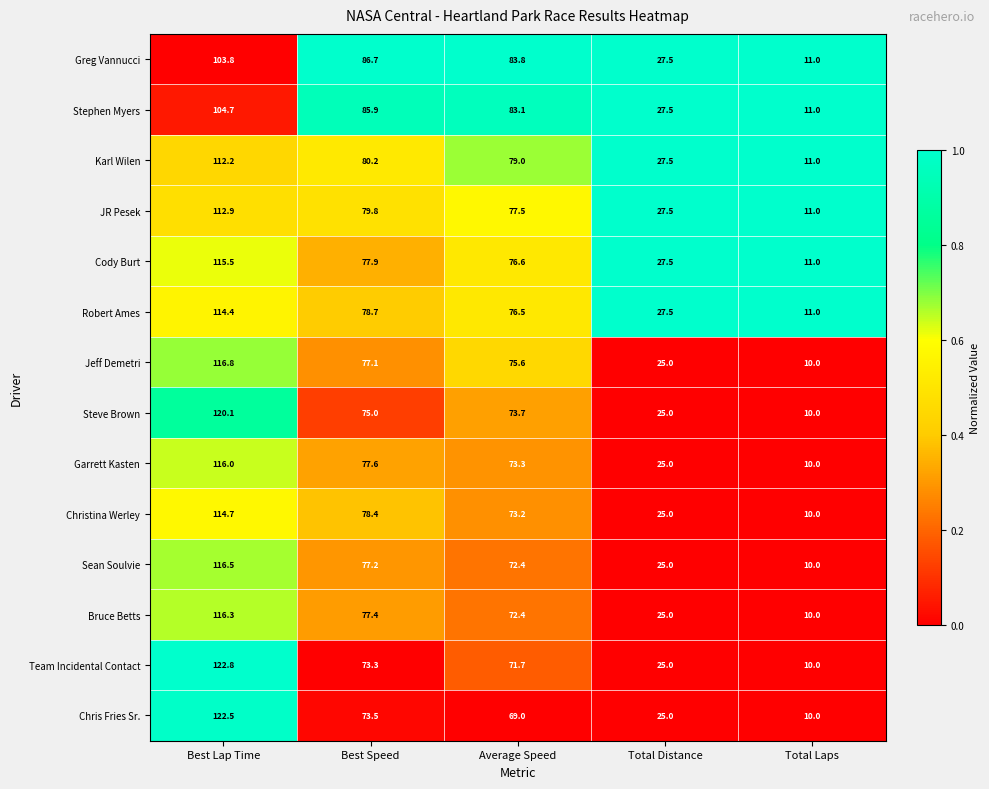

What is the minimum value for Jeff Demetri?

10.0